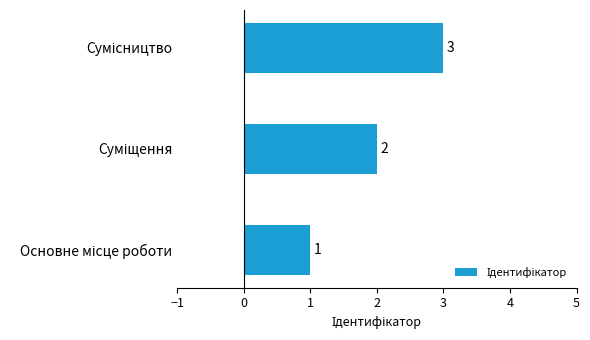

How many values are between 1 and 3?

3